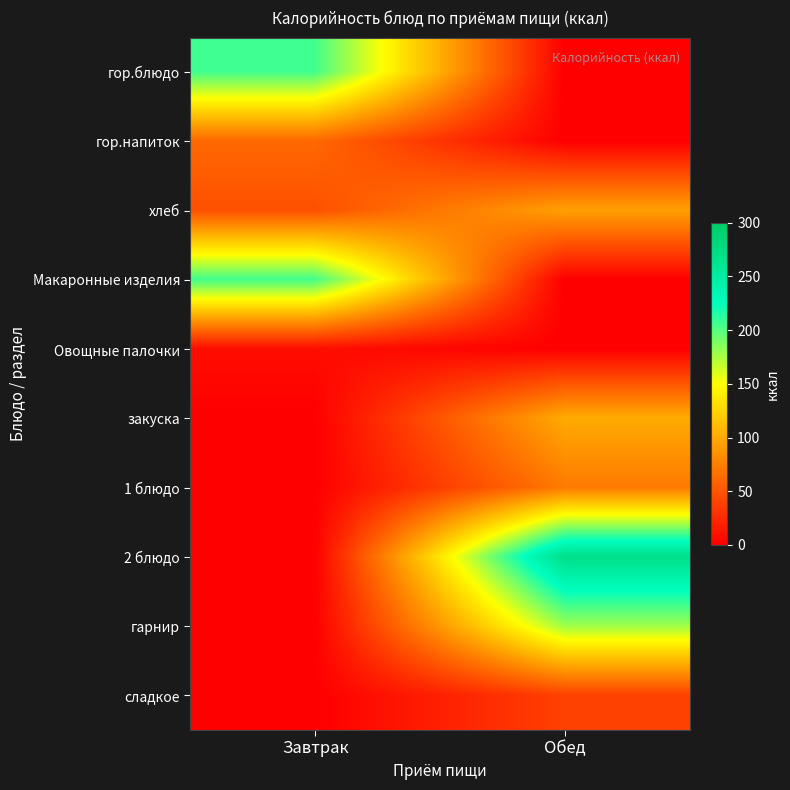

Reading left to right, transcribe all the data shown in this chart.

гор.блюдо: Завтрак=206.3	Обед=0.0
гор.напиток: Завтрак=62.1	Обед=0.0
хлеб: Завтрак=47.4	Обед=94.7
Макаронные изделия: Завтрак=205.9	Обед=0.0
Овощные палочки: Завтрак=8.4	Обед=0.0
закуска: Завтрак=0.0	Обед=101.0
1 блюдо: Завтрак=0.0	Обед=72.2
2 блюдо: Завтрак=0.0	Обед=270.0
гарнир: Завтрак=0.0	Обед=178.2
сладкое: Завтрак=0.0	Обед=38.7